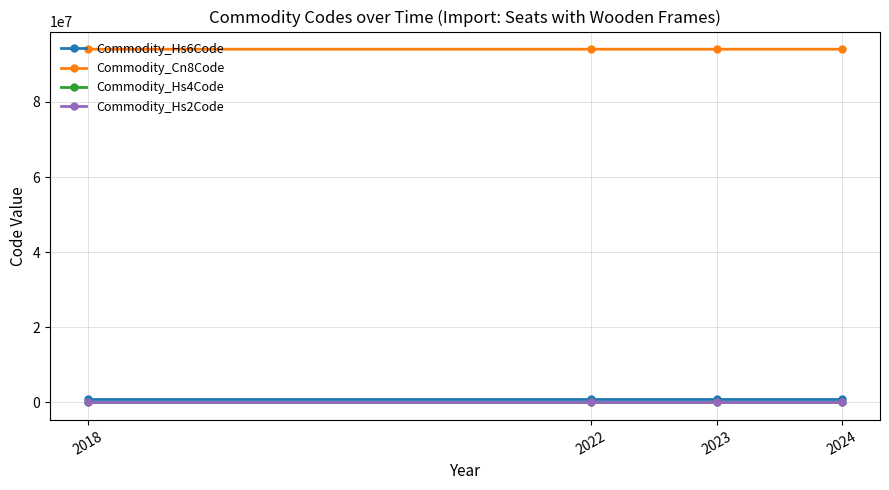

At how many categories does at least one series exceed 80728893?

4